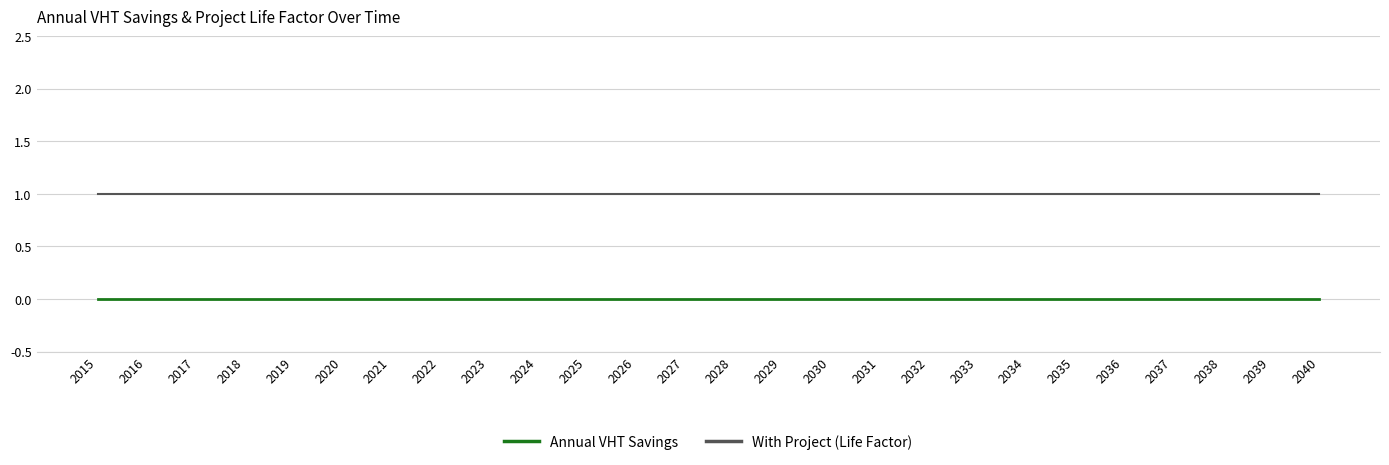

What are all the series names shown in the legend?

Annual VHT Savings, With Project (Life Factor)